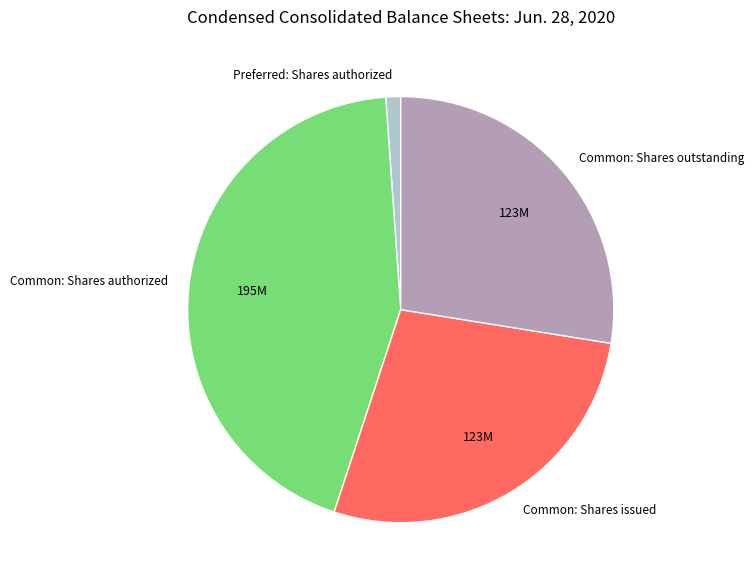

Which slice is the smallest?

Preferred: Shares authorized